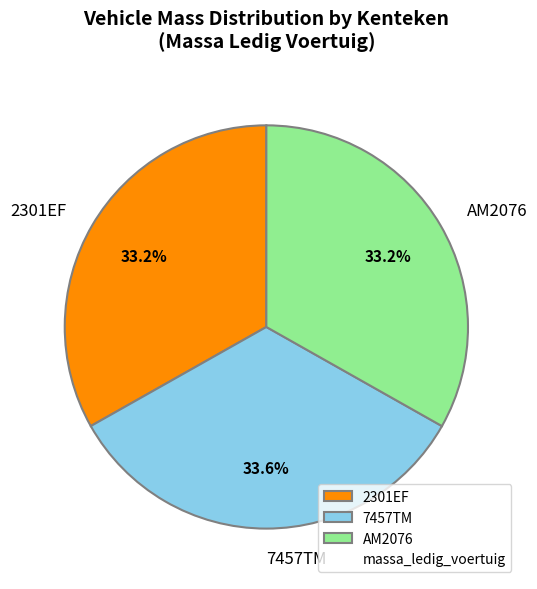

How many segments does this pie chart have?

3